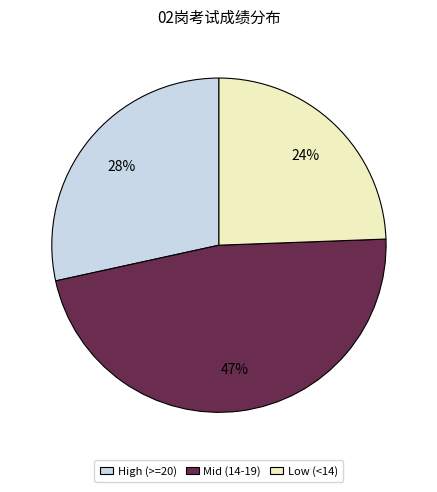

What is the ratio of the value at High (>=20) to the value at Low (<14)?

1.2